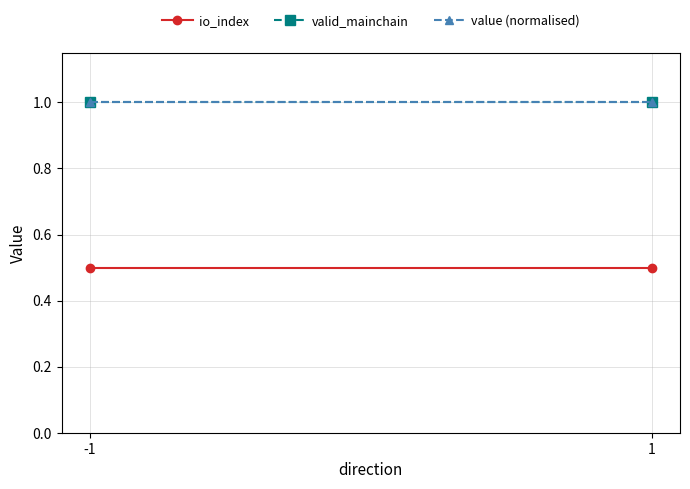

Which series has the widest spread of values?

io_index